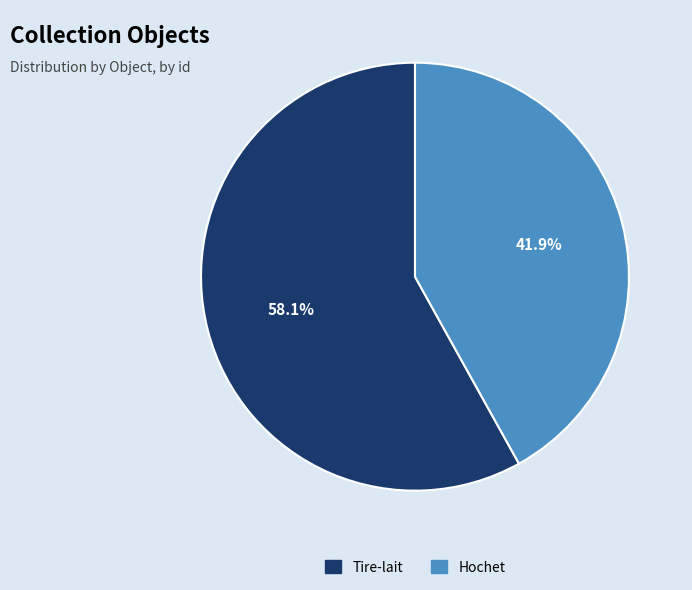

How many segments does this pie chart have?

2